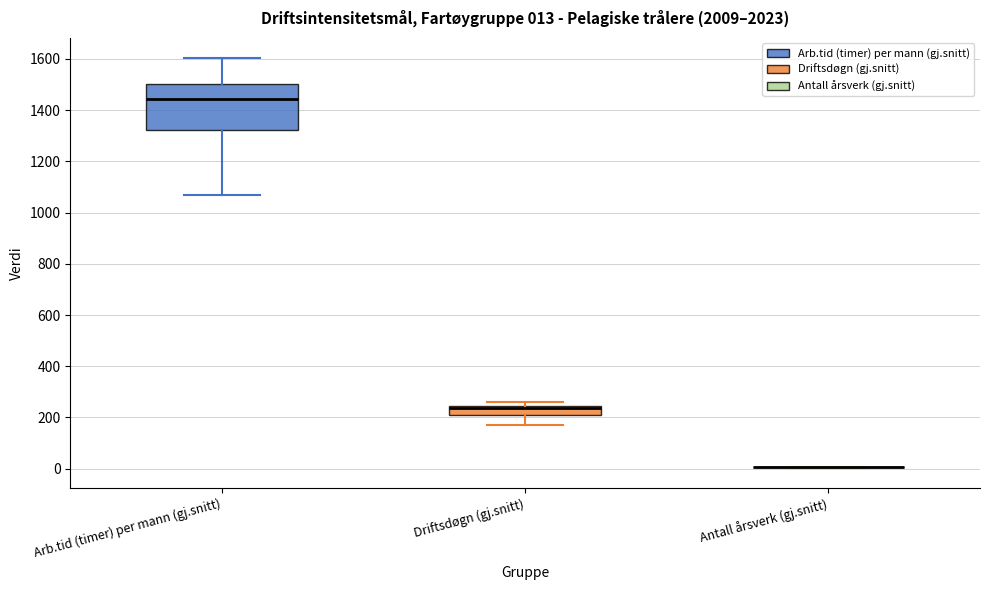

Comparing the boxes themselves (not the whiskers), which one is the tallest?

Arb.tid (timer) per mann (gj.snitt)